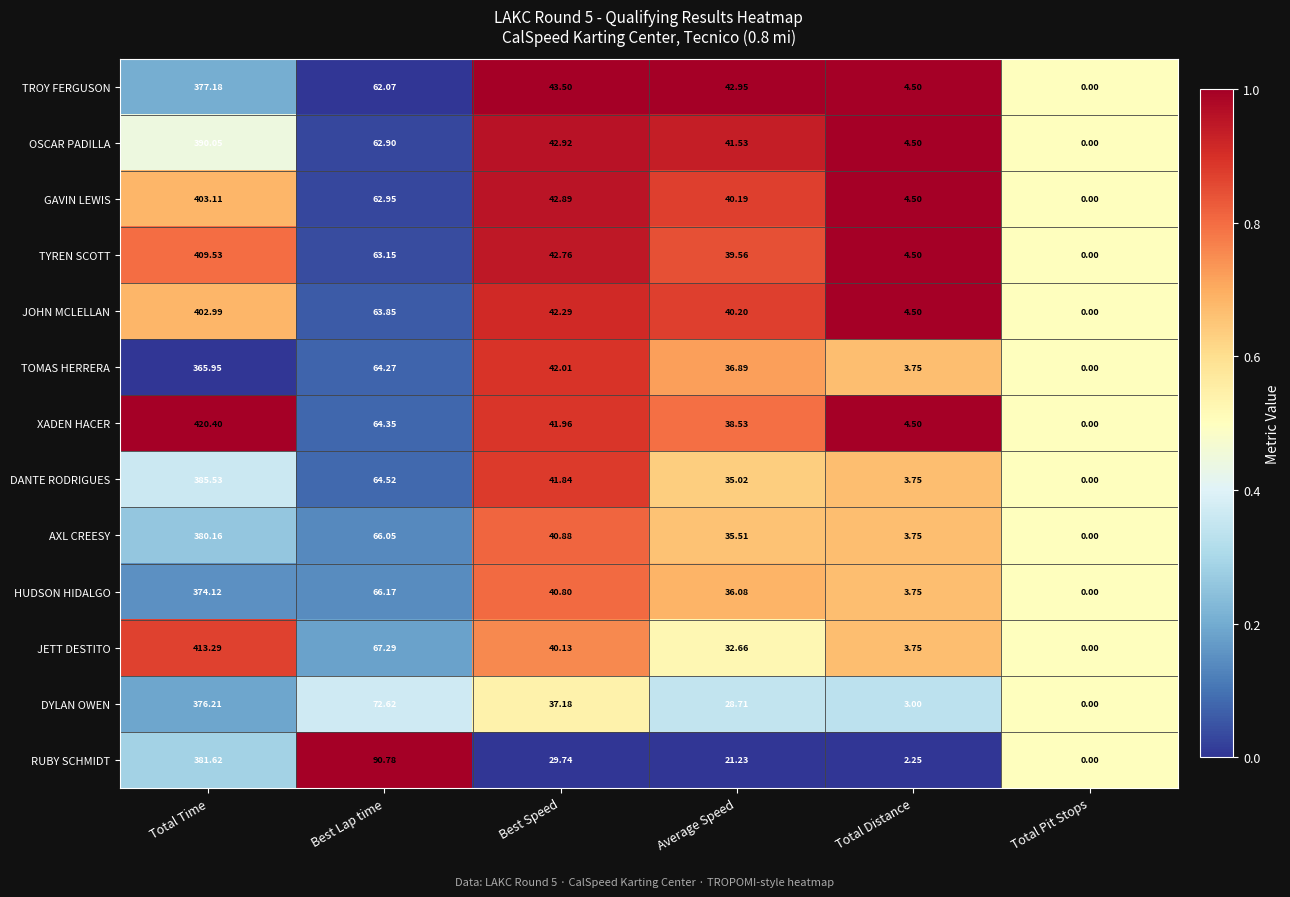

Which series has the largest range (max minus min)?

XADEN HACER